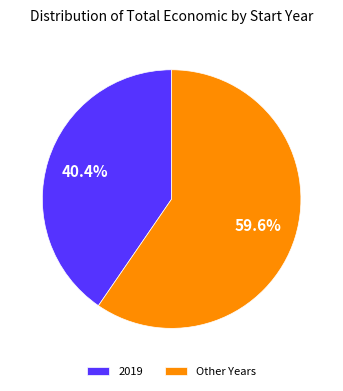

Rank the categories by value from lowest to highest.

2019, Other Years